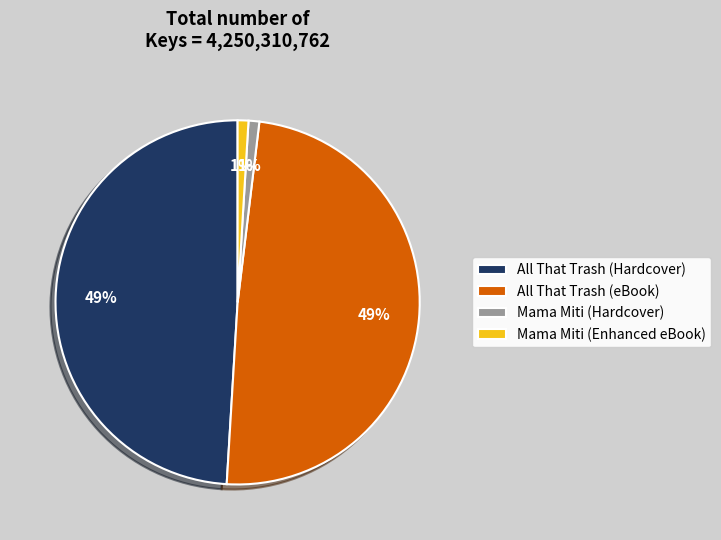

Does All That Trash (Hardcover) represent more than half of the total?

No